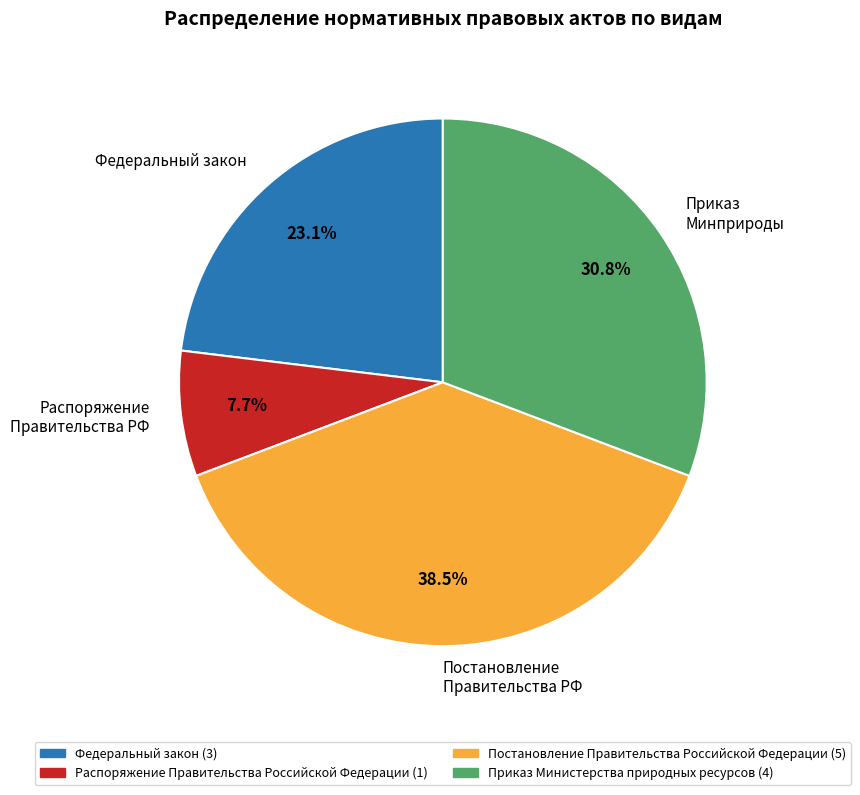

Rank the categories by value from lowest to highest.

Распоряжение Правительства РФ, Федеральный закон, Приказ Минприроды, Постановление Правительства РФ